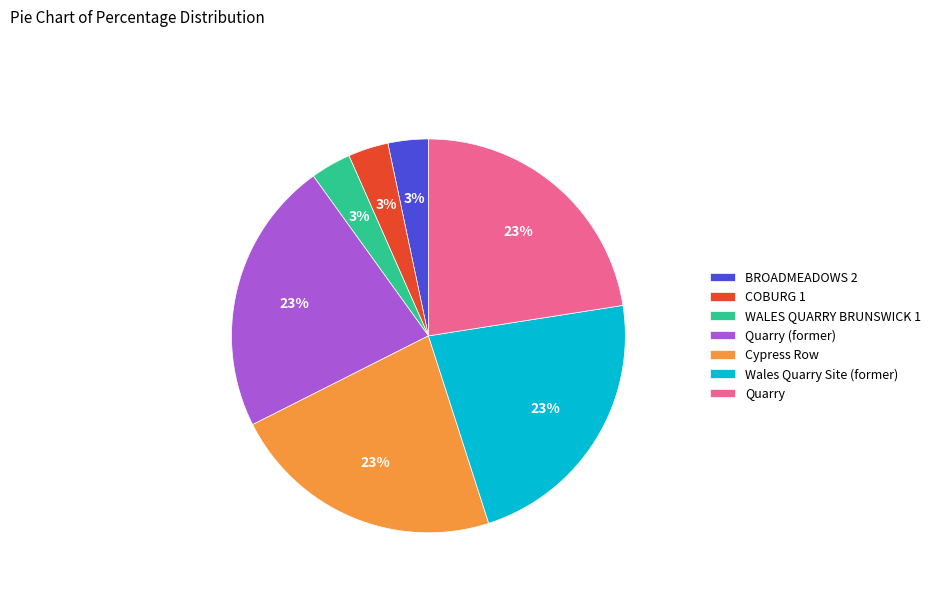

Do Quarry (former) and COBURG 1 together represent more than half of the pie?

No